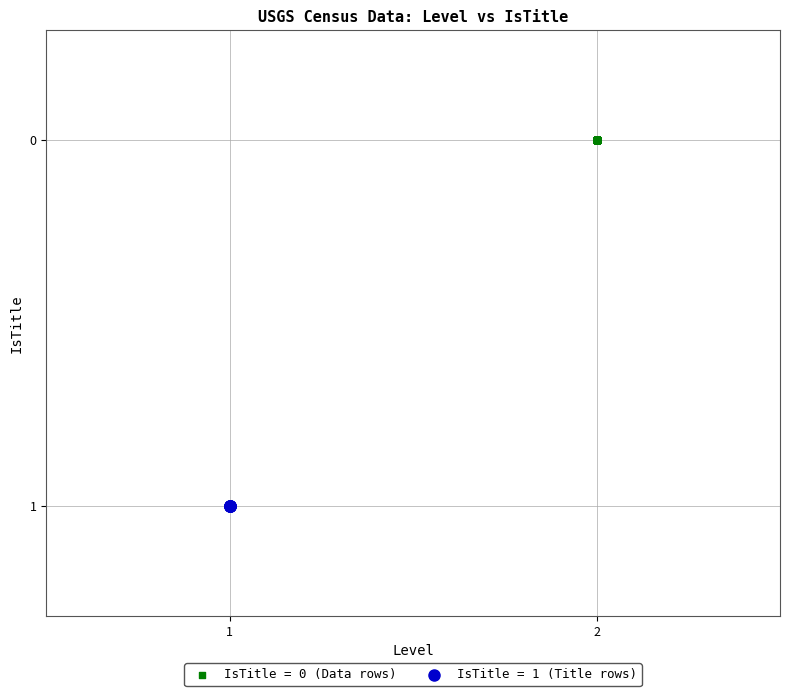

Which series reaches the minimum Y coordinate?

IsTitle = 0 (Data rows)